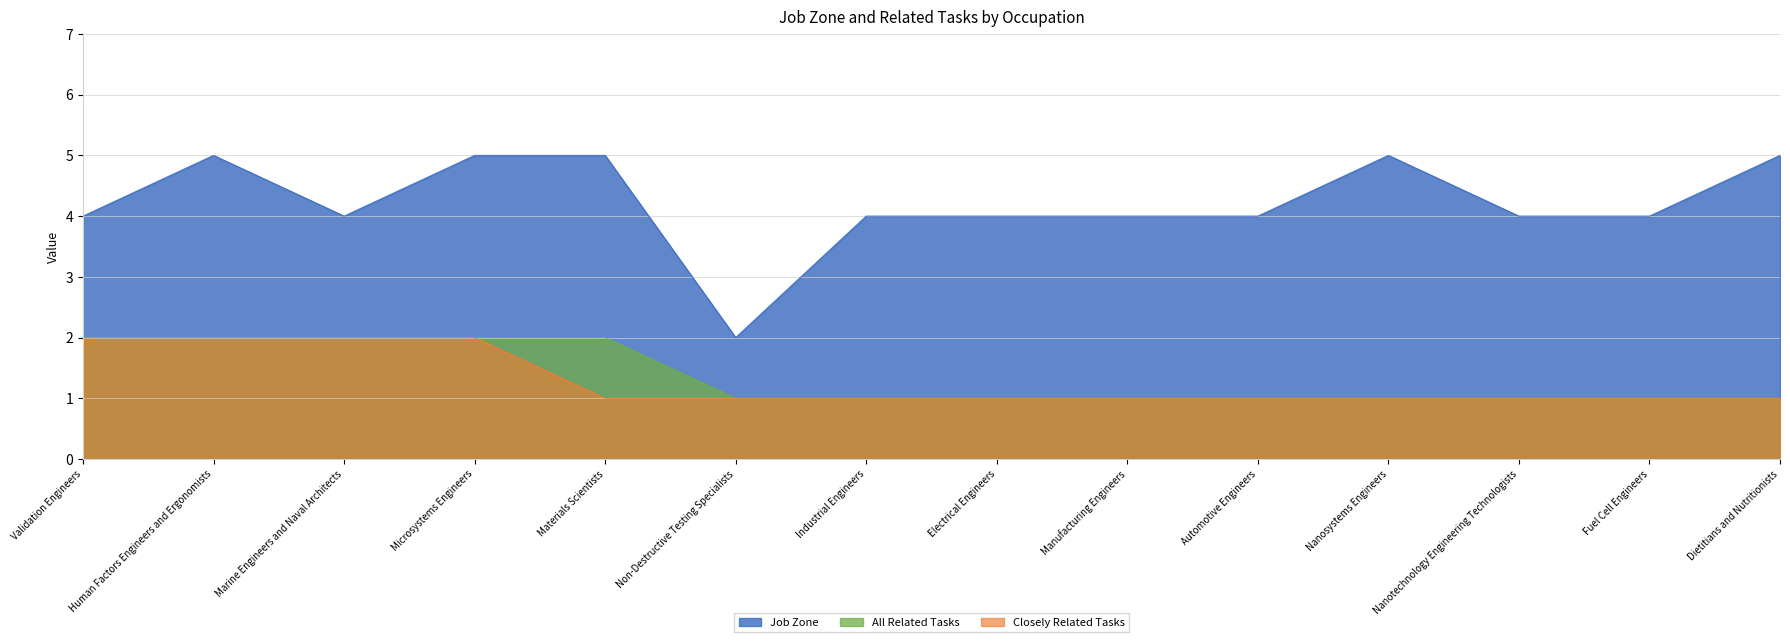

Does the chart display data point markers on the line(s)?

No